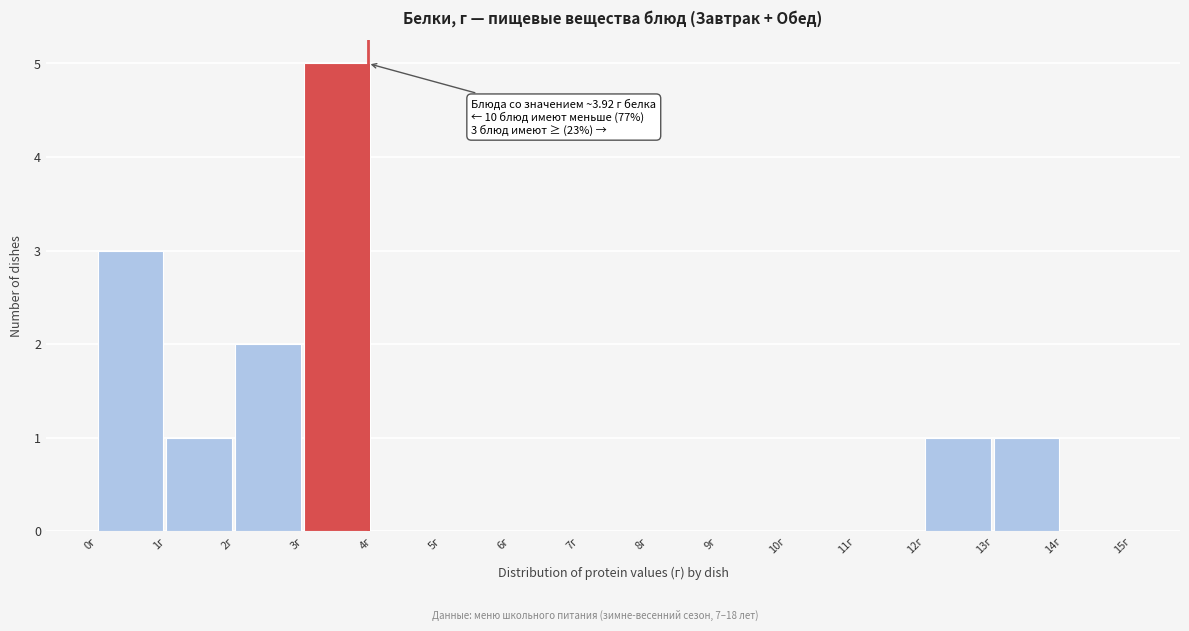

Over which range of the x-axis is the bar tallest?

3 to 4